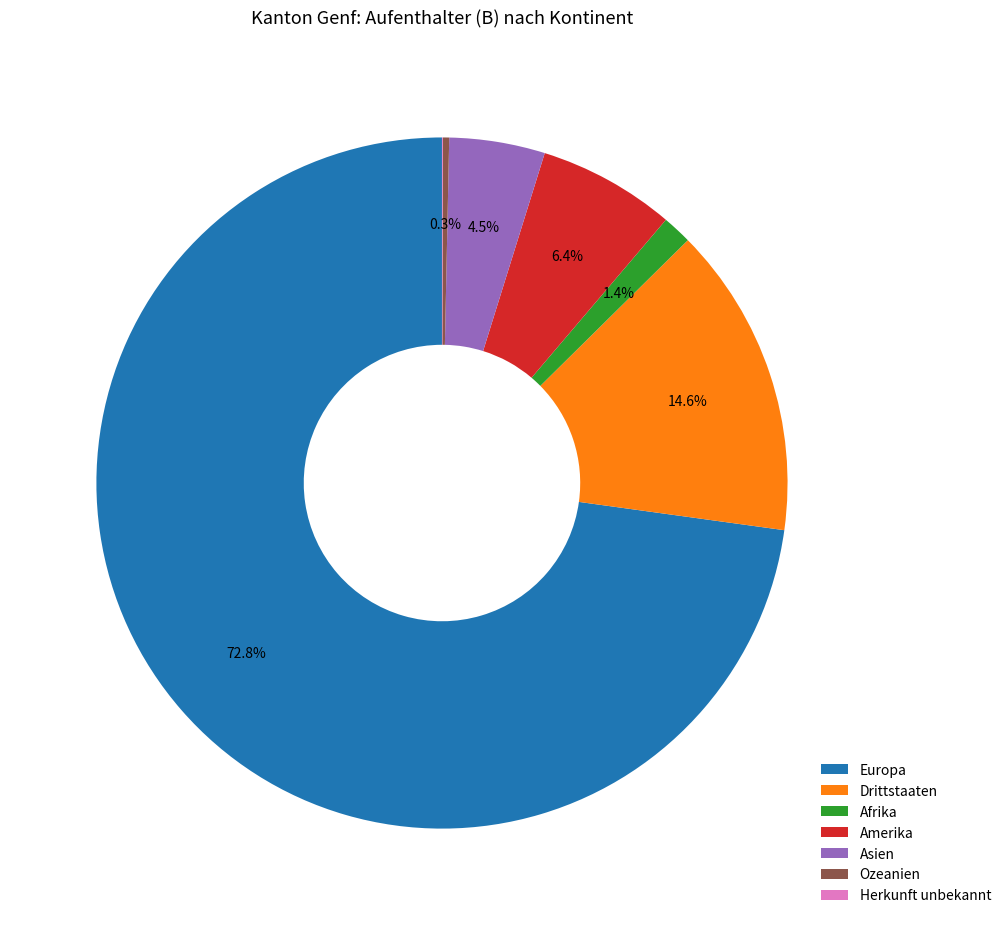

True or false: Amerika accounts for 1% of the total.

False